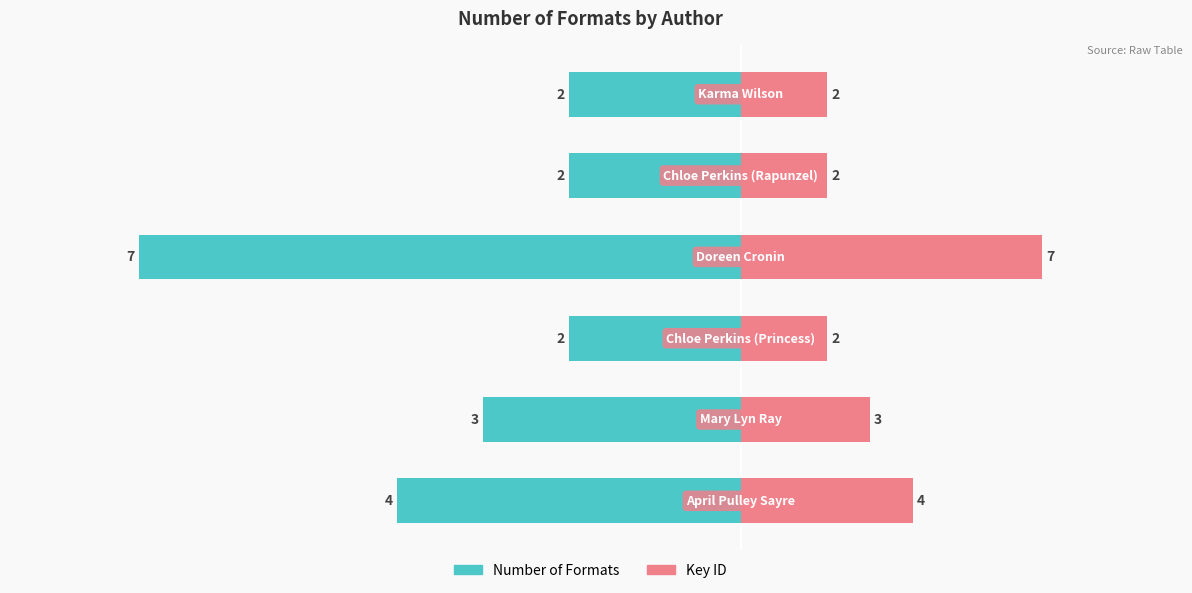

Which series changed the most between 1 and 5?

Number of Formats